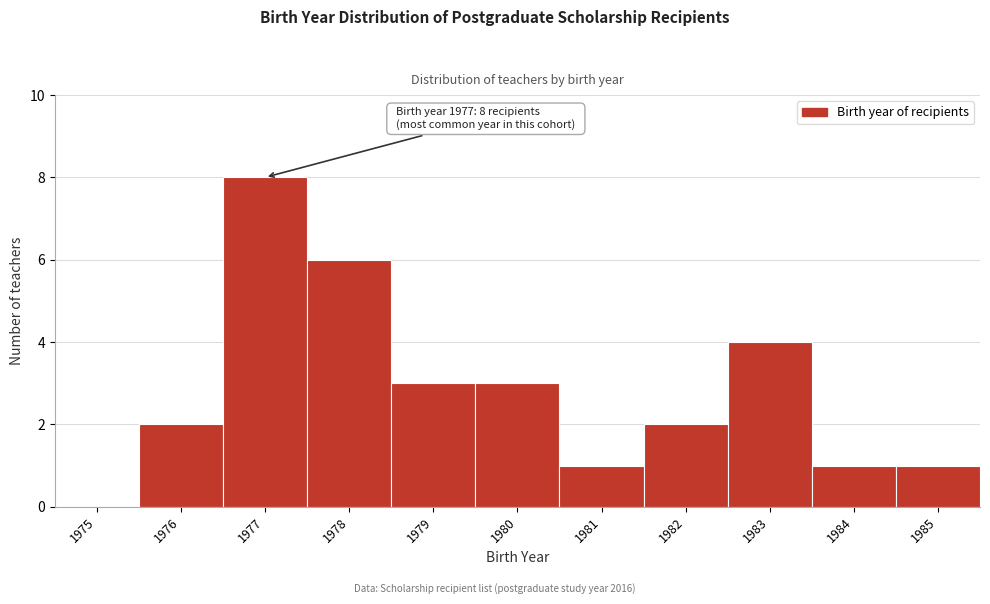

Reading left to right, transcribe all the data shown in this chart.

1975=0	1976=2	1977=8	1978=6	1979=3	1980=3	1981=1	1982=2	1983=4	1984=1	1985=1